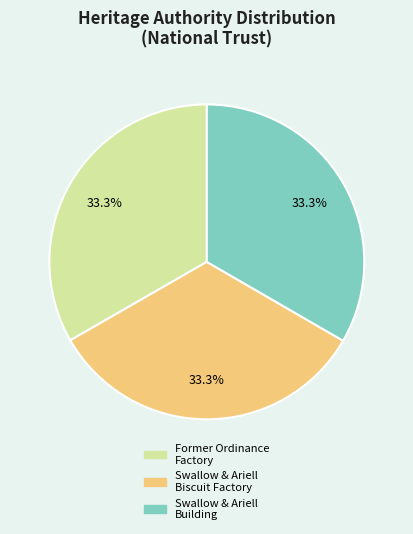

Approximately how many times larger is the value at Former Ordinance Factory compared to Swallow & Ariell Biscuit Factory?

1.0